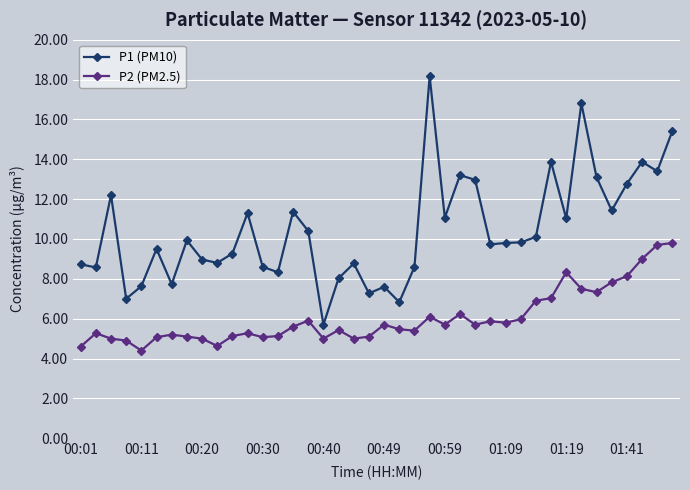

What is the greatest value displayed?

18.2